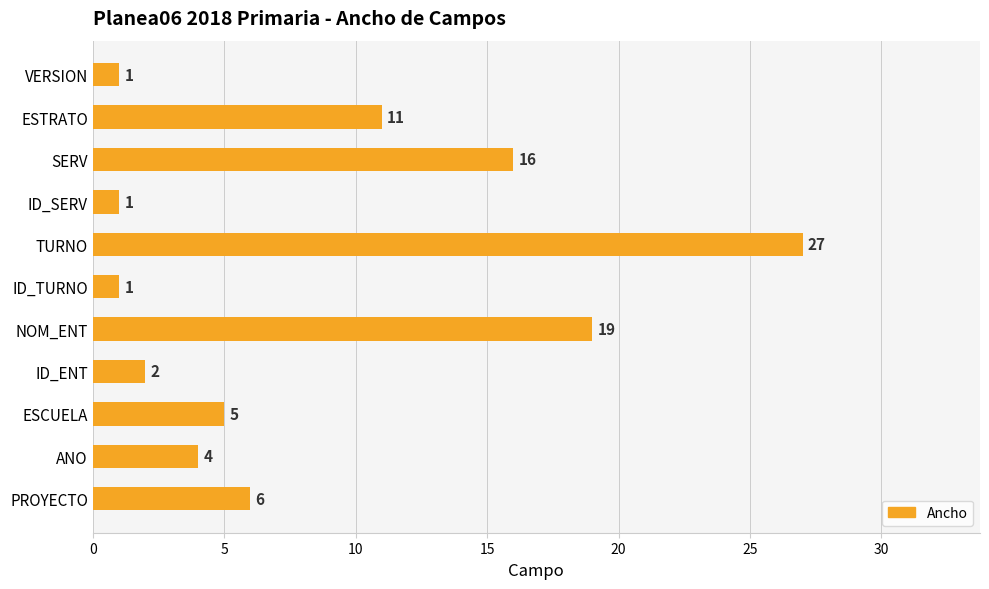

What is the smallest value displayed?

1